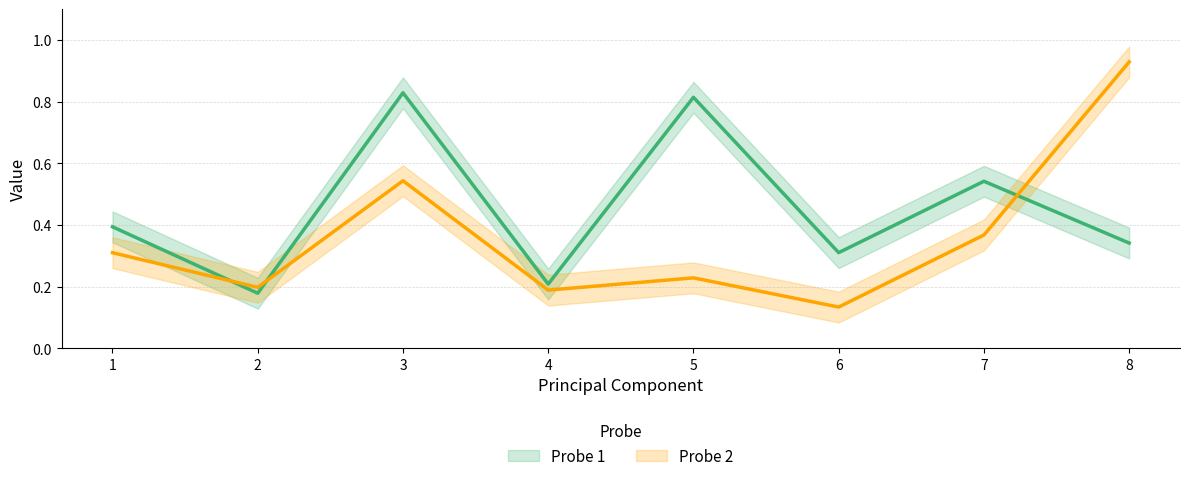

What is the average value of the Probe 2 series?

0.4